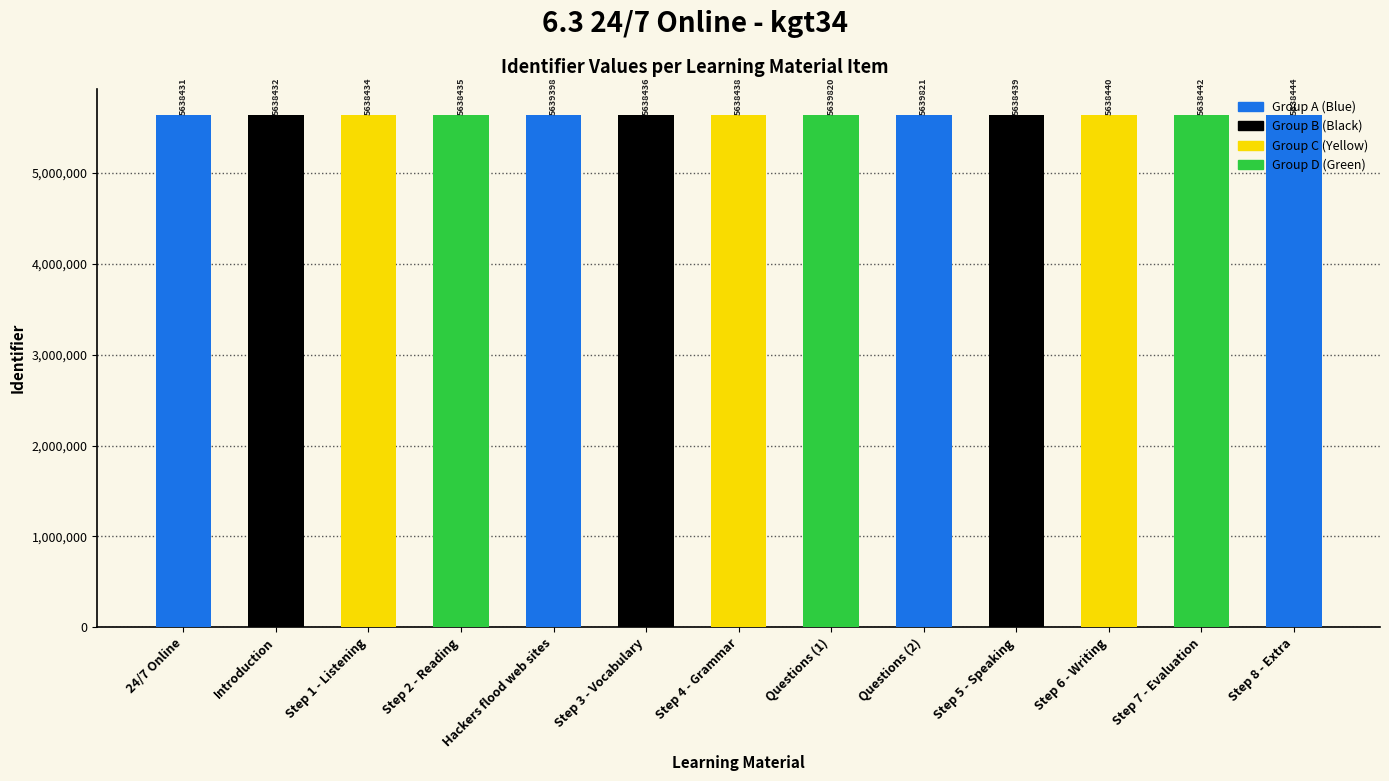

Is it true that the value at Hackers flood web sites is 8359916?

False